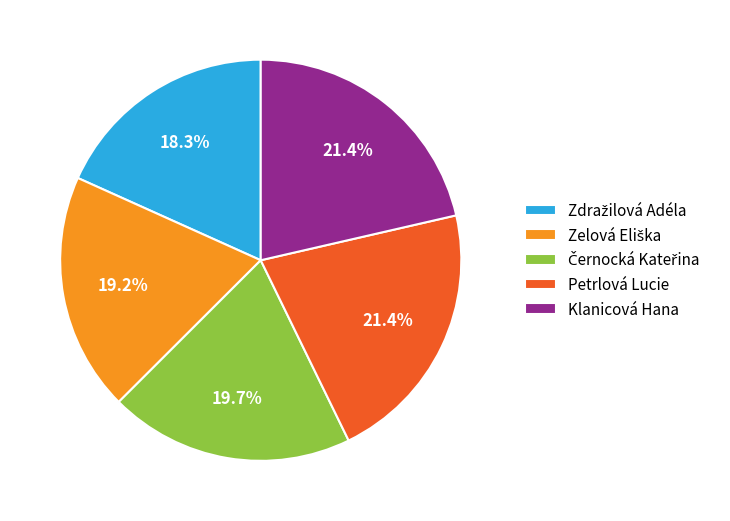

Is Klanicová Hana the majority of the pie?

No